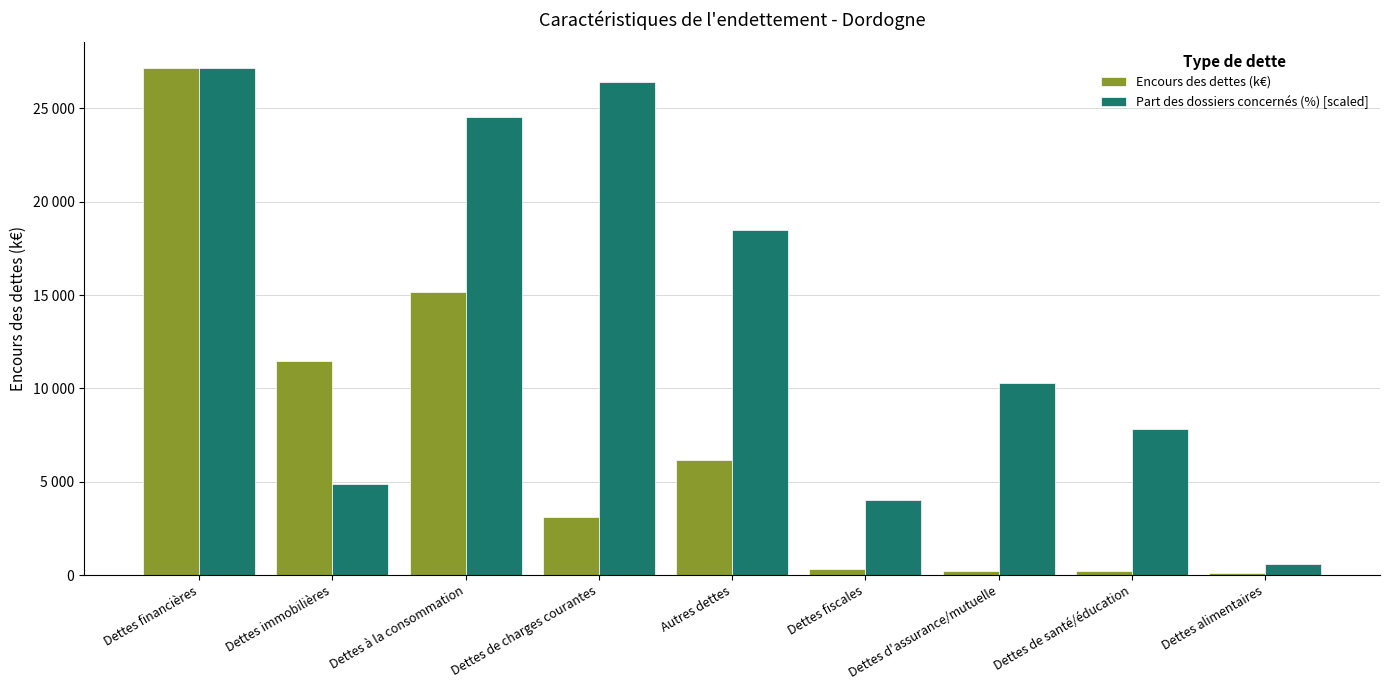

List the series in order of their overall mean, highest first.

Part des dossiers concernés (%) [scaled], Encours des dettes (k€)